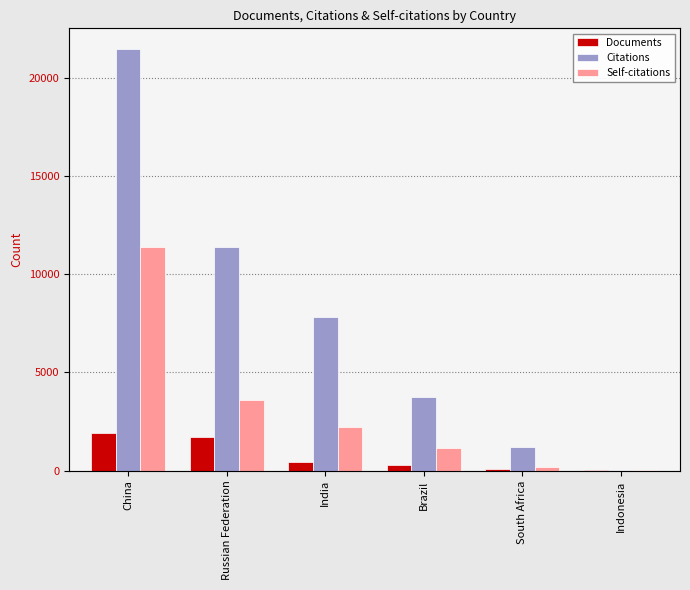

Reading left to right, transcribe all the data shown in this chart.

Documents: 1905	1731	442	267	69	5
Citations: 21442	11381	7801	3746	1176	38
Self-citations: 11404	3584	2227	1128	201	3